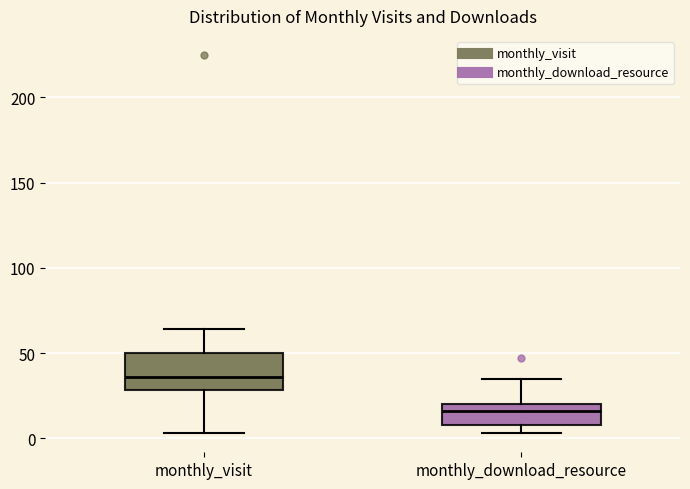

Where does the median line of the box for monthly_download_resource sit on the y-axis? The values are not printed on the chart, so give them approximately, as read against the axis.

15